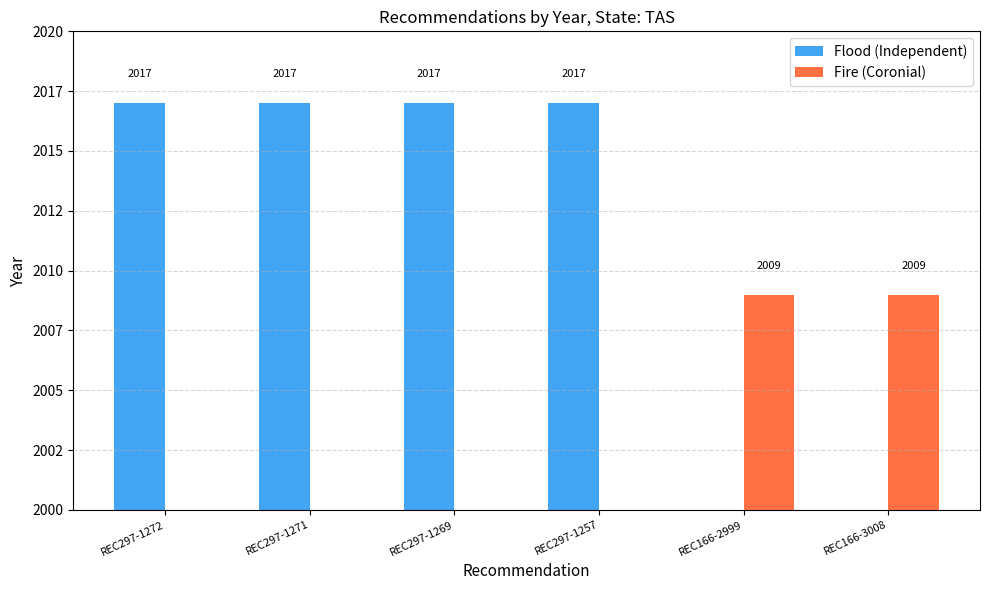

What is the approximate value at REC166-2999?

2009